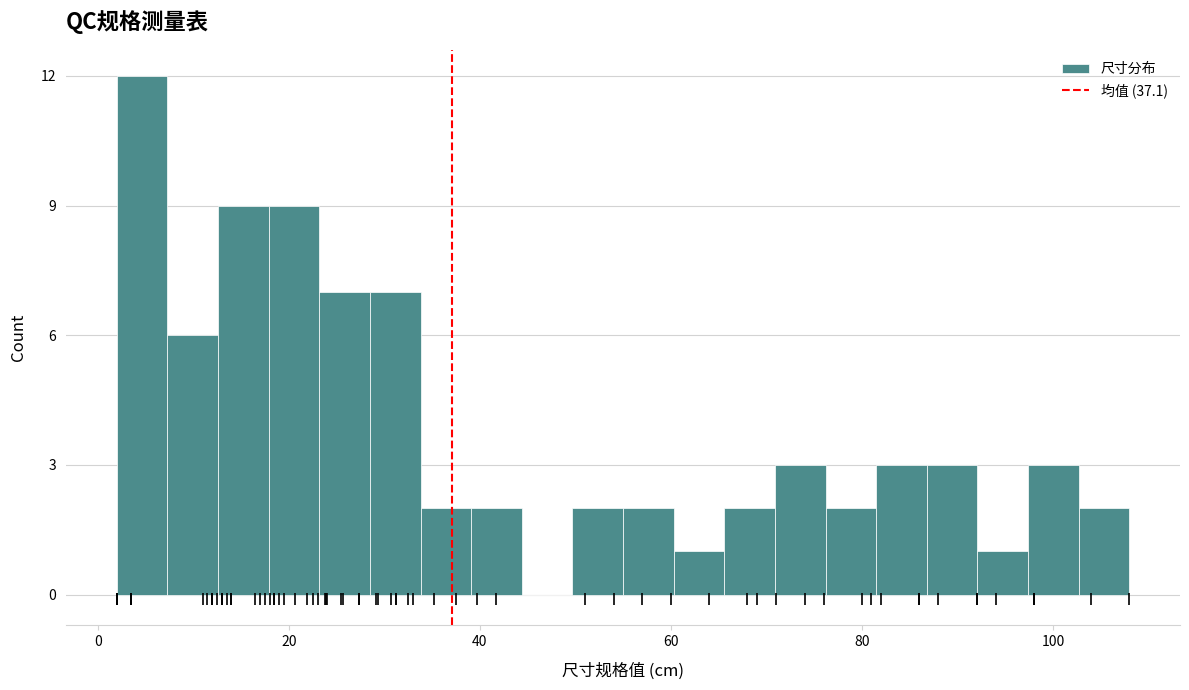

Around what value on the x-axis is the tallest bar? Give the approximate position of its centre, as read against the axis.

4